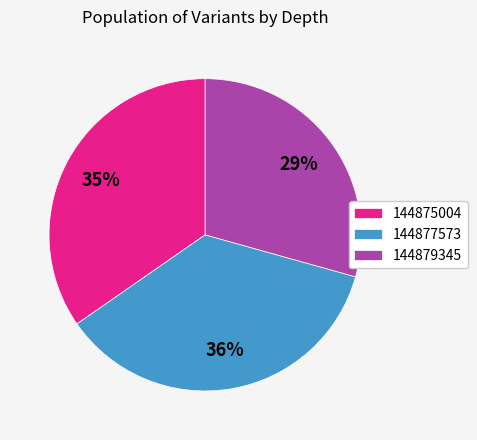

Which category has the smallest portion of the pie?

144879345